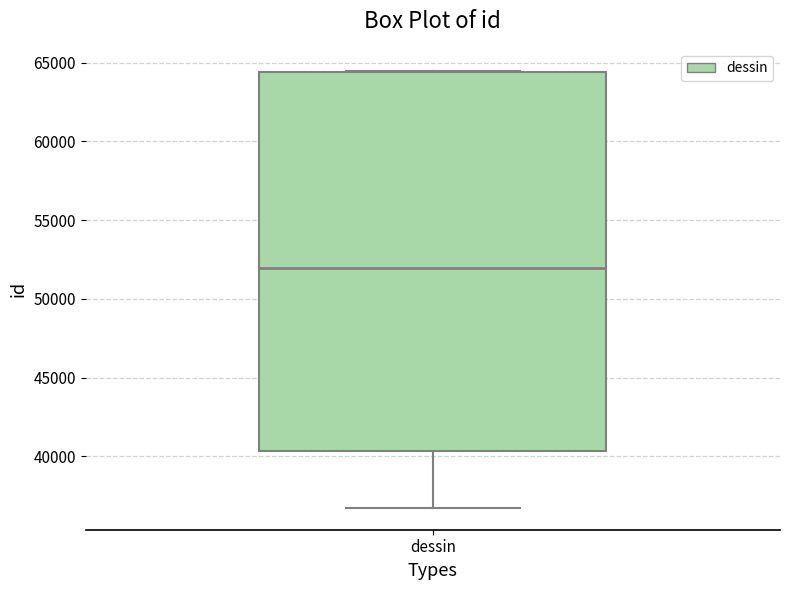

Transcribe this box plot: give where the median line is, the range the box spans, and where the two whiskers end, as read against the y-axis. The values are not printed on the chart, so give them approximately, as read against the axis.

median 52000, box 40500 to 64500, whiskers 36500 to 64500